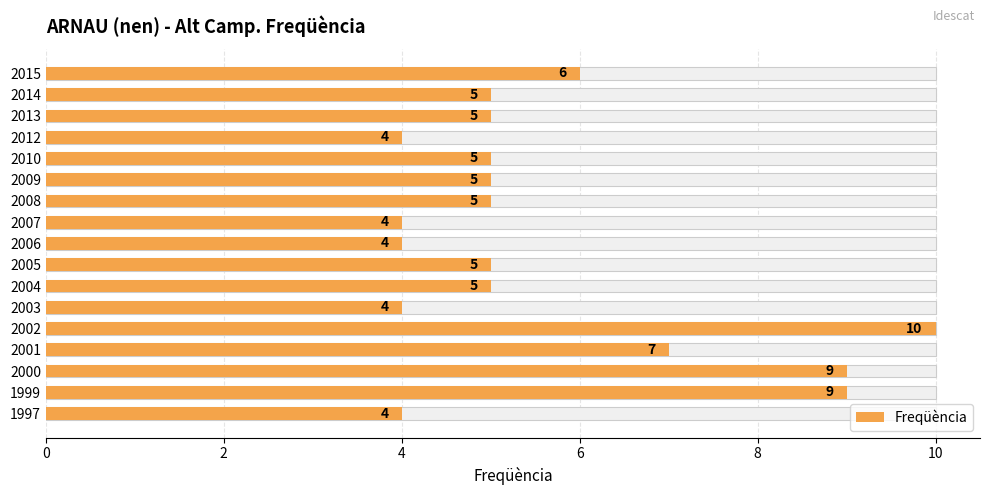

How many values are below 5?

5